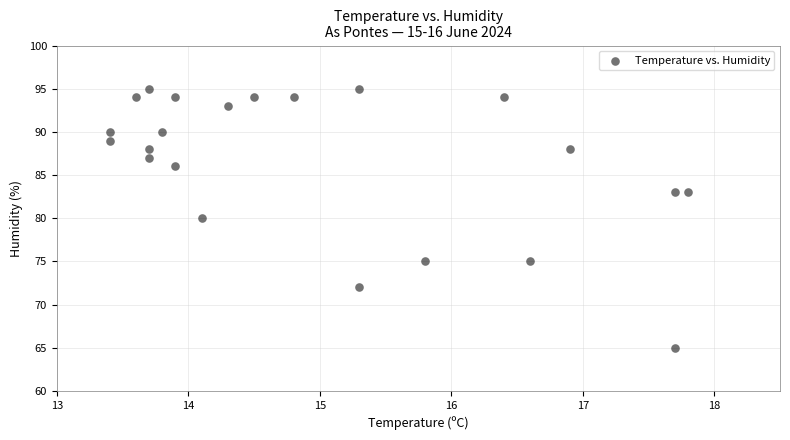

What is the range of Y values (max minus min)?

30